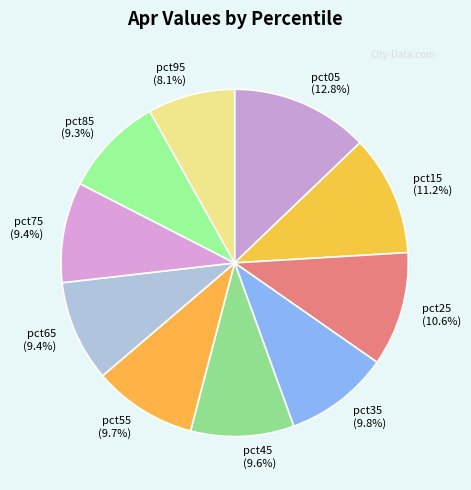

Approximately how many times larger is the value at pct75 compared to pct65?

1.0